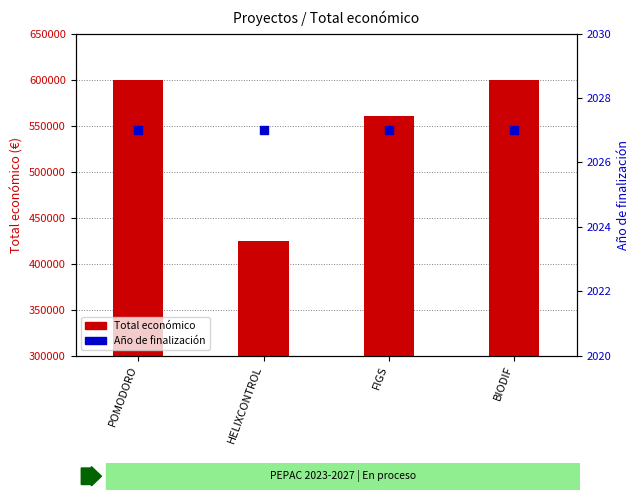

Which series has the largest total across all categories?

Total económico